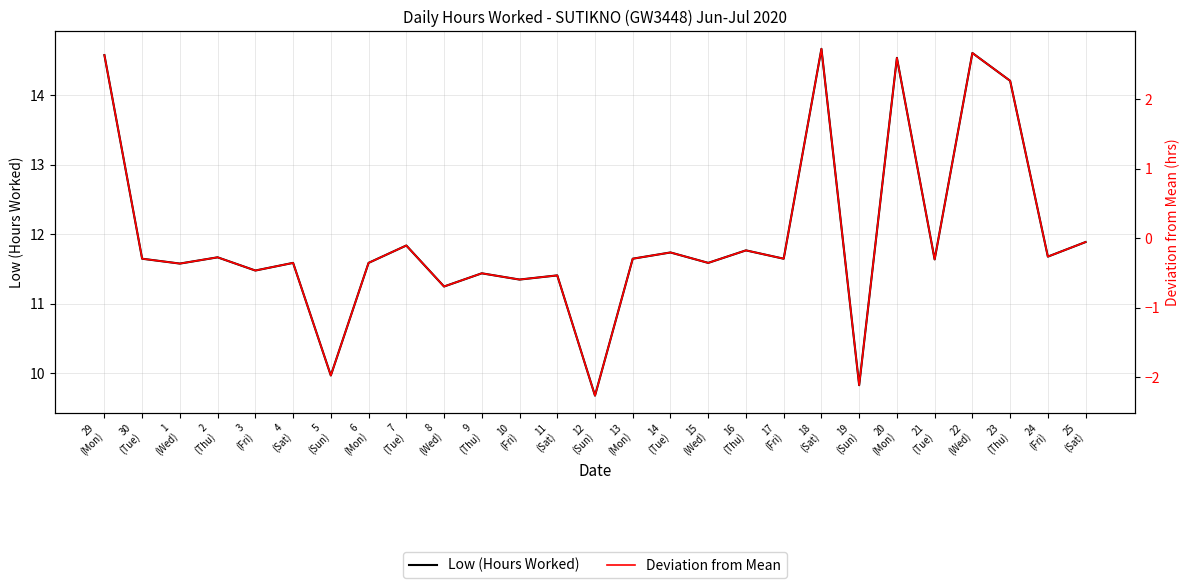

List the labels in order of Low (Hours Worked) value, largest first.

18
(Sat), 22
(Wed), 29
(Mon), 20
(Mon), 23
(Thu), 25
(Sat), 7
(Tue), 16
(Thu), 14
(Tue), 24
(Fri), 2
(Thu), 30
(Tue), 13
(Mon), 17
(Fri), 21
(Tue), 4
(Sat), 6
(Mon), 15
(Wed), 1
(Wed), 3
(Fri), 9
(Thu), 11
(Sat), 10
(Fri), 8
(Wed), 5
(Sun), 19
(Sun), 12
(Sun)